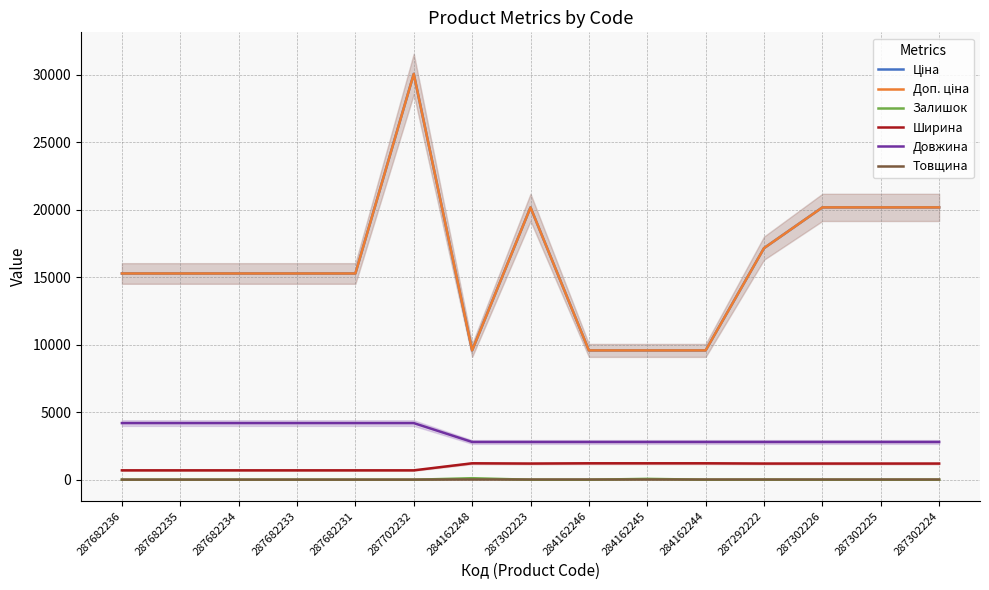

At how many categories does at least one series exceed 13257?

11